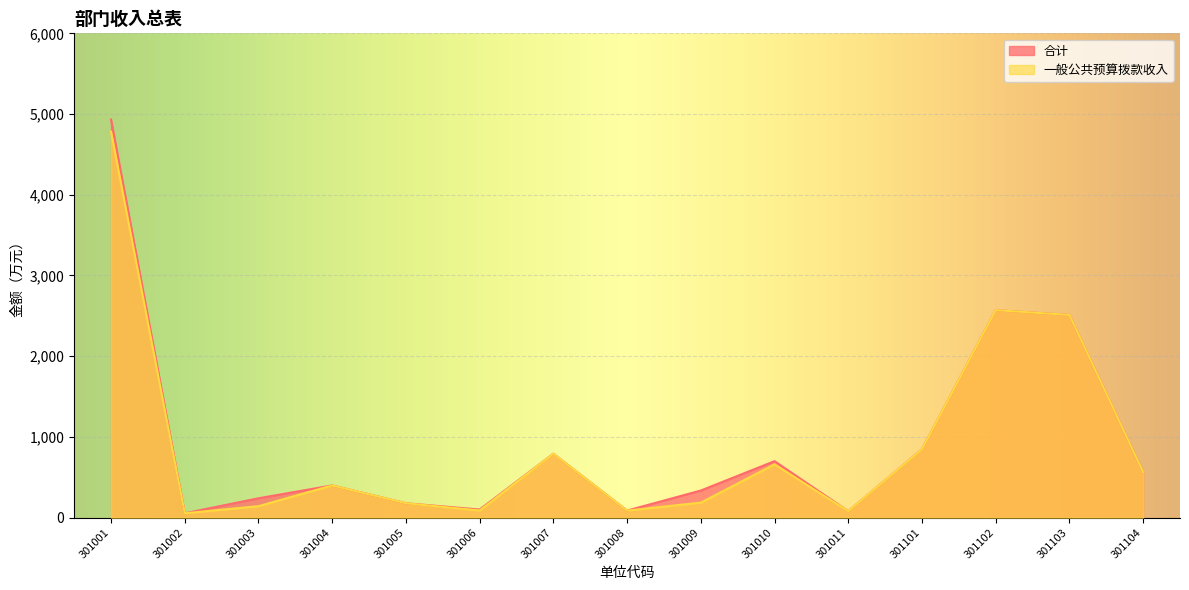

The value of 一般公共预算拨款收入 at 301007 is 791.3. True or false?

True